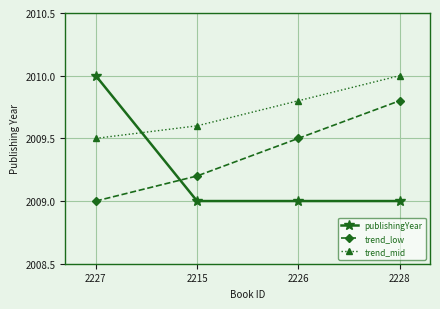

True or false: trend_low has more than 2 interior local peaks.

False